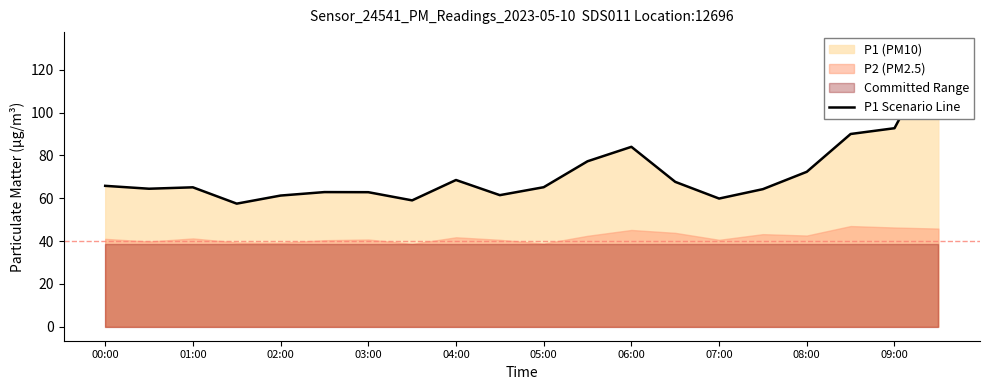

What is the value of the 8th point from the left?

59.0